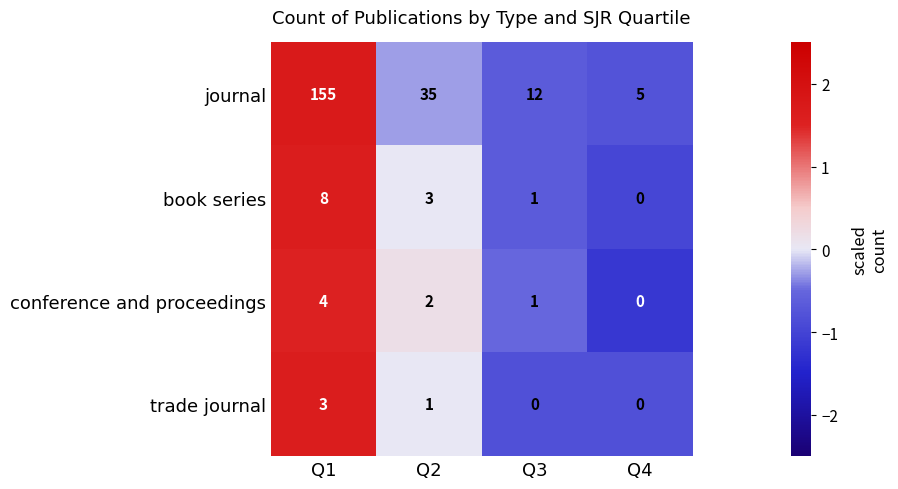

What is the maximum value shown in the chart?

155